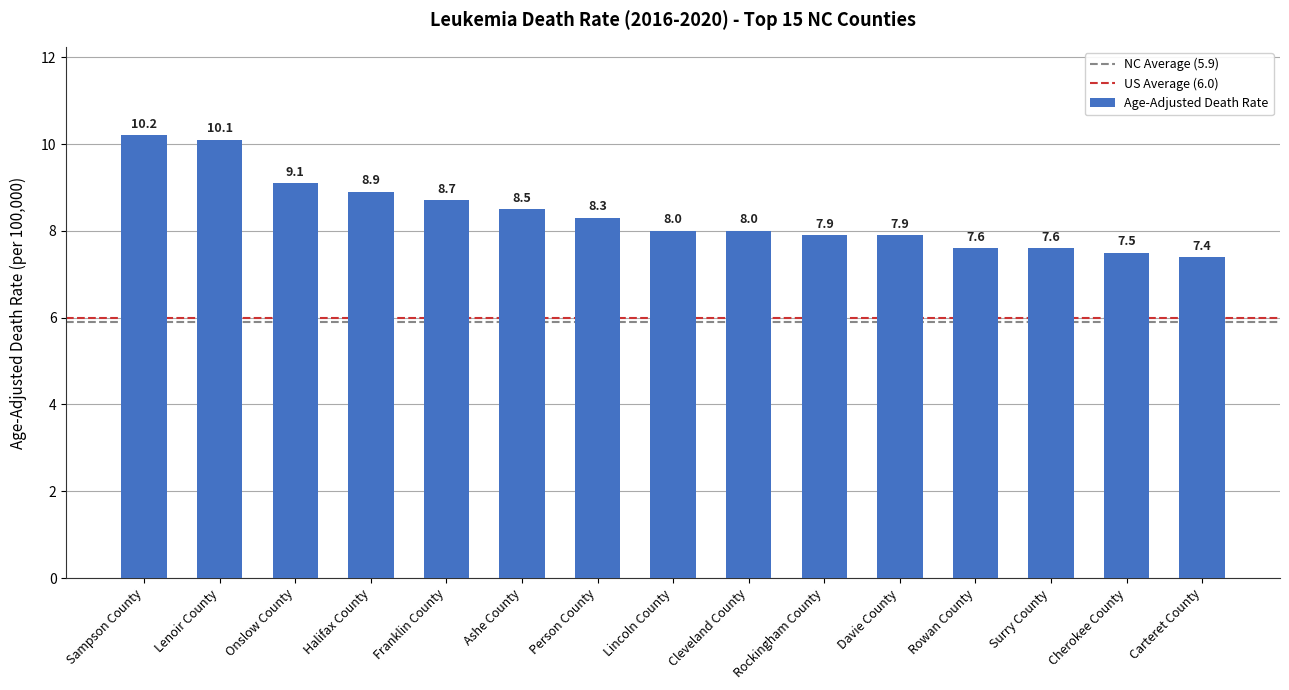

What is the smallest value displayed?

7.4